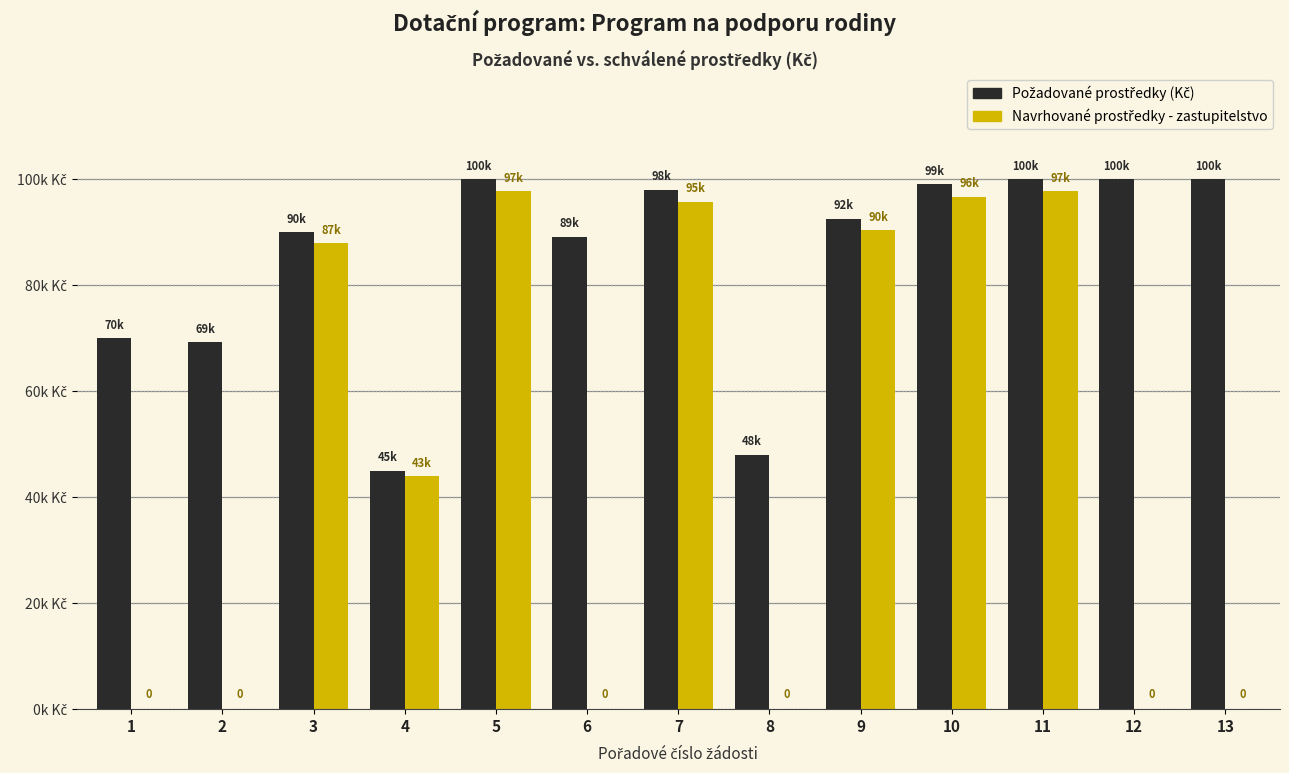

Where does the Požadované prostředky (Kč) series first go above 92500?

5